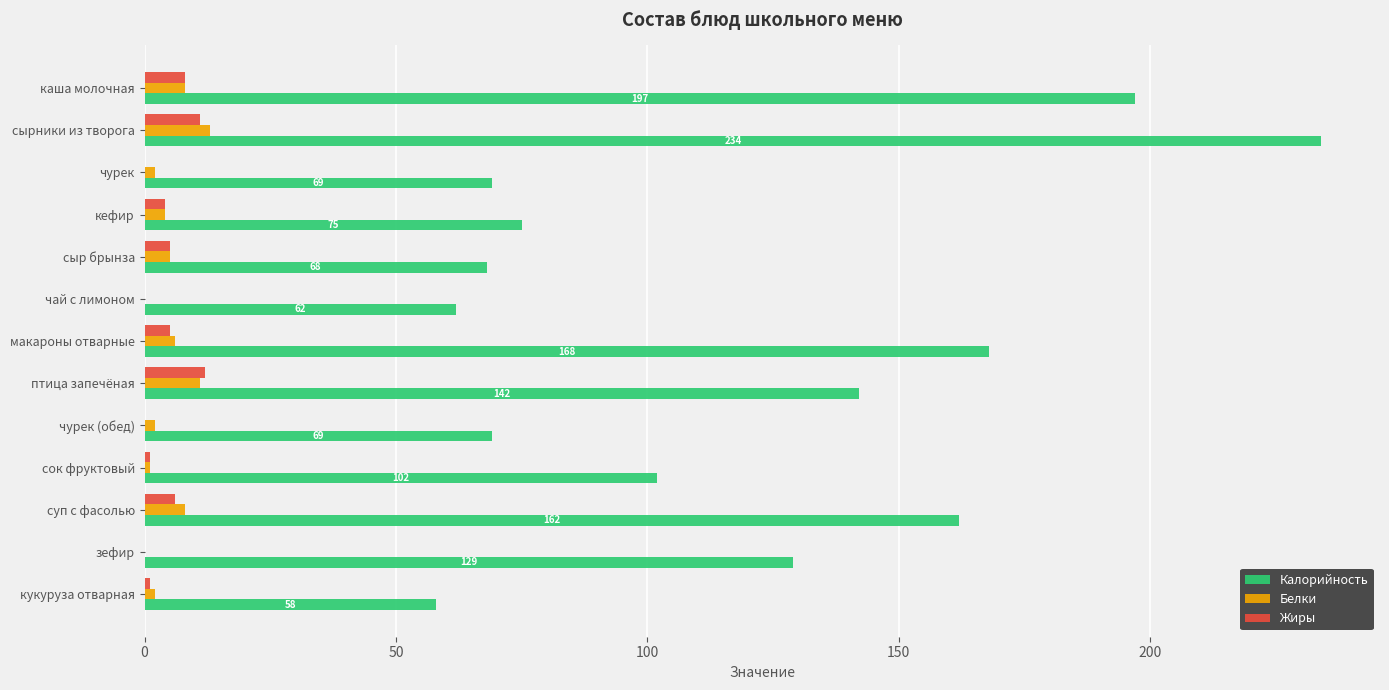

Which series has the largest range (max minus min)?

Калорийность